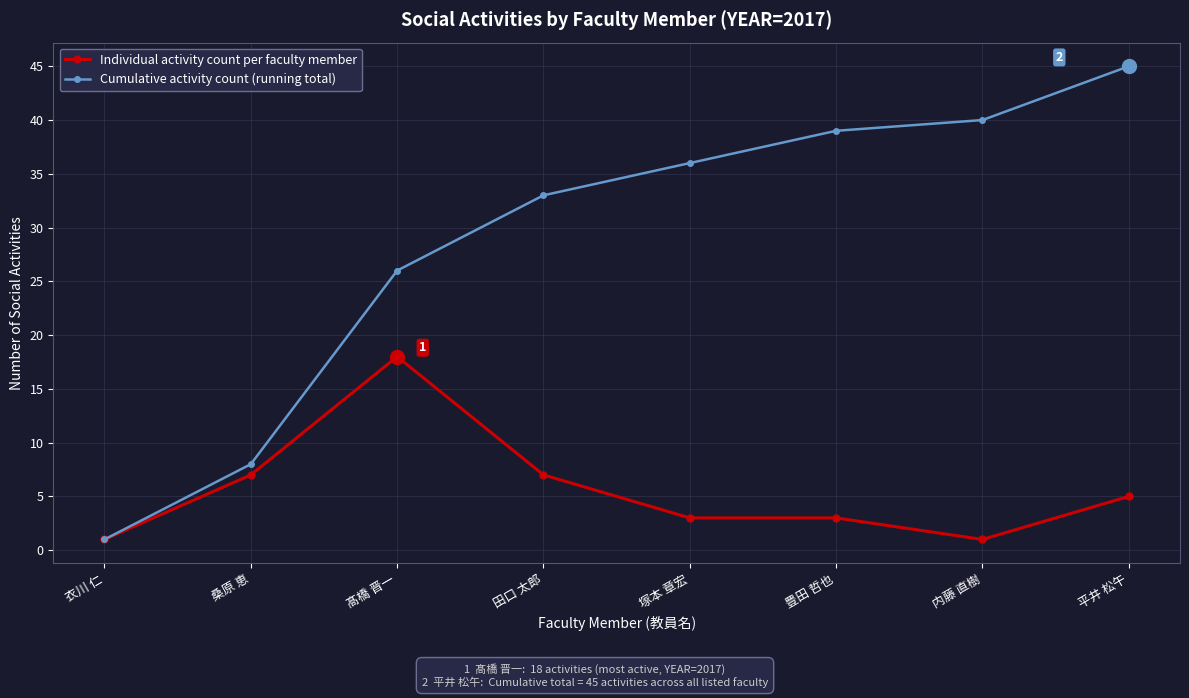

What are all the series names shown in the legend?

Individual activity count per faculty member, Cumulative activity count (running total)